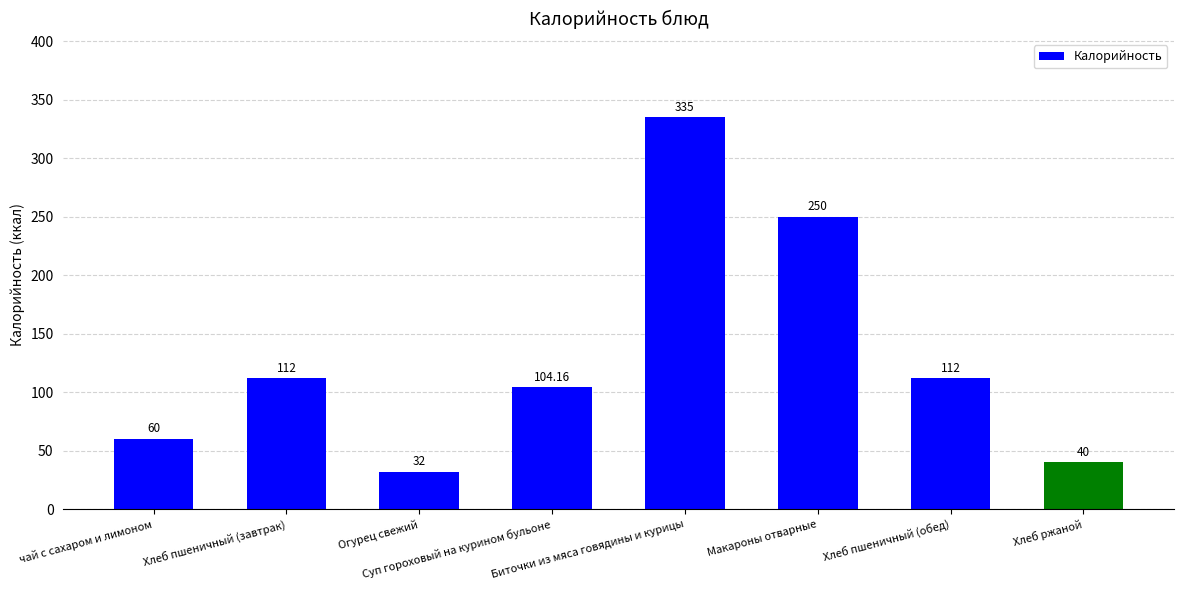

What is the sum of the values at Хлеб пшеничный (обед) and чай с сахаром и лимоном?

172.0